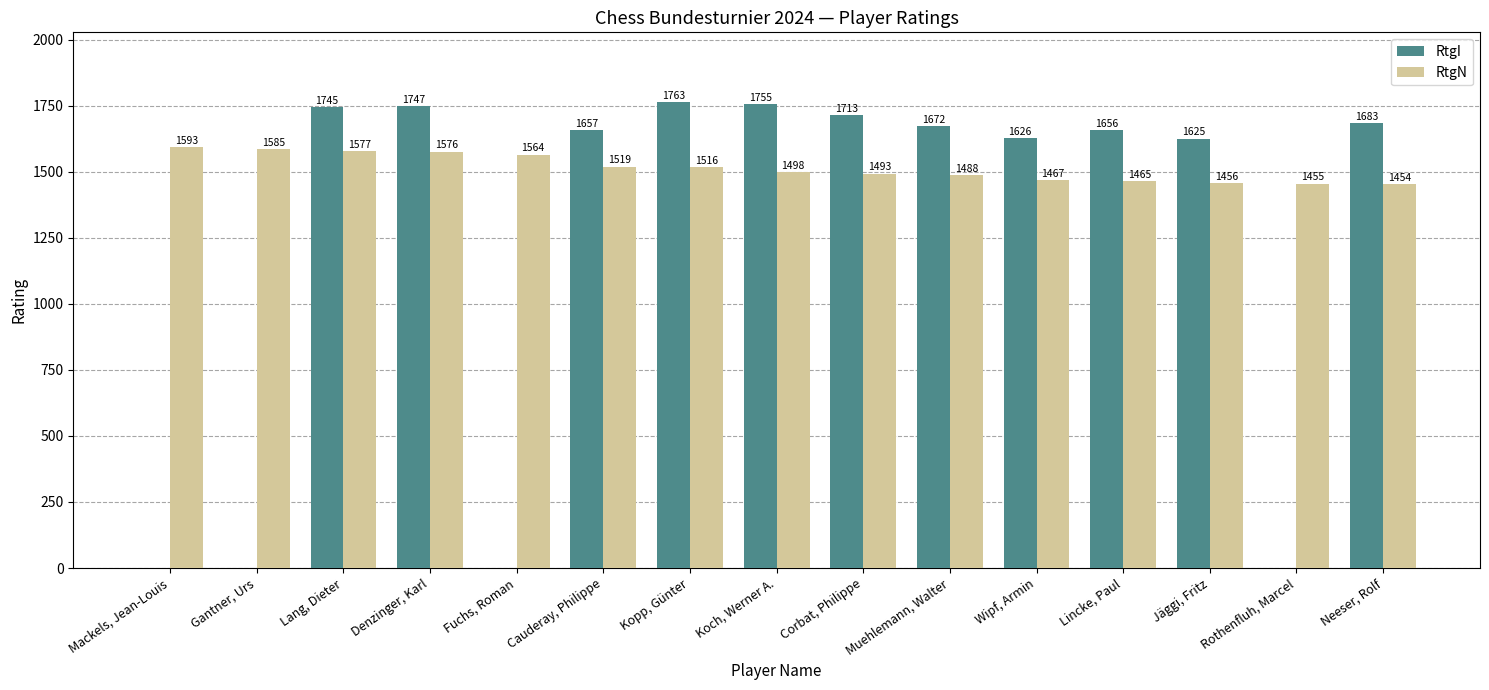

What is the maximum value for RtgI?

1763